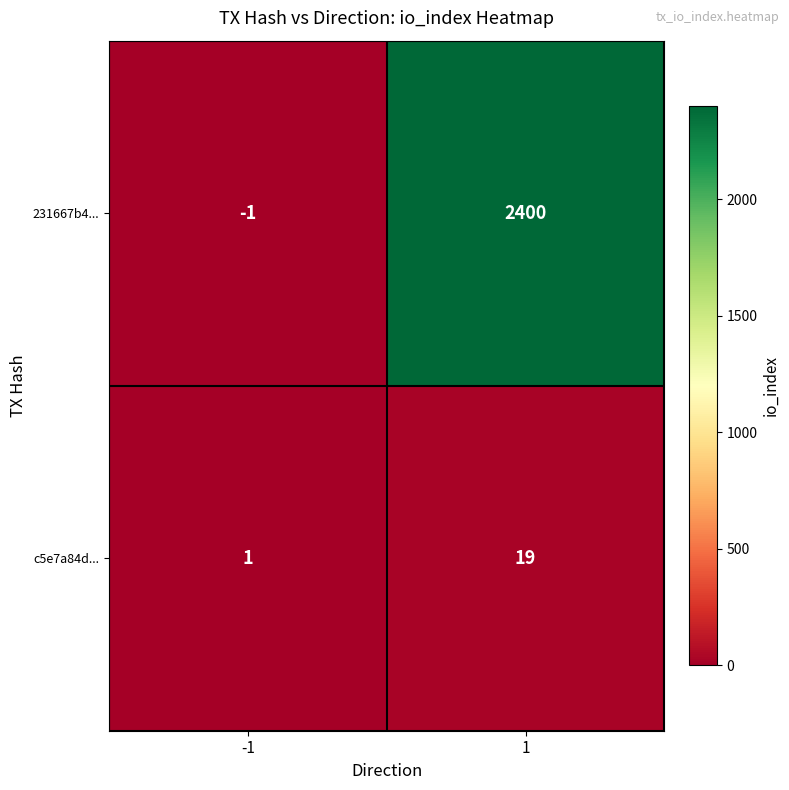

What is the minimum value shown in the chart?

-1